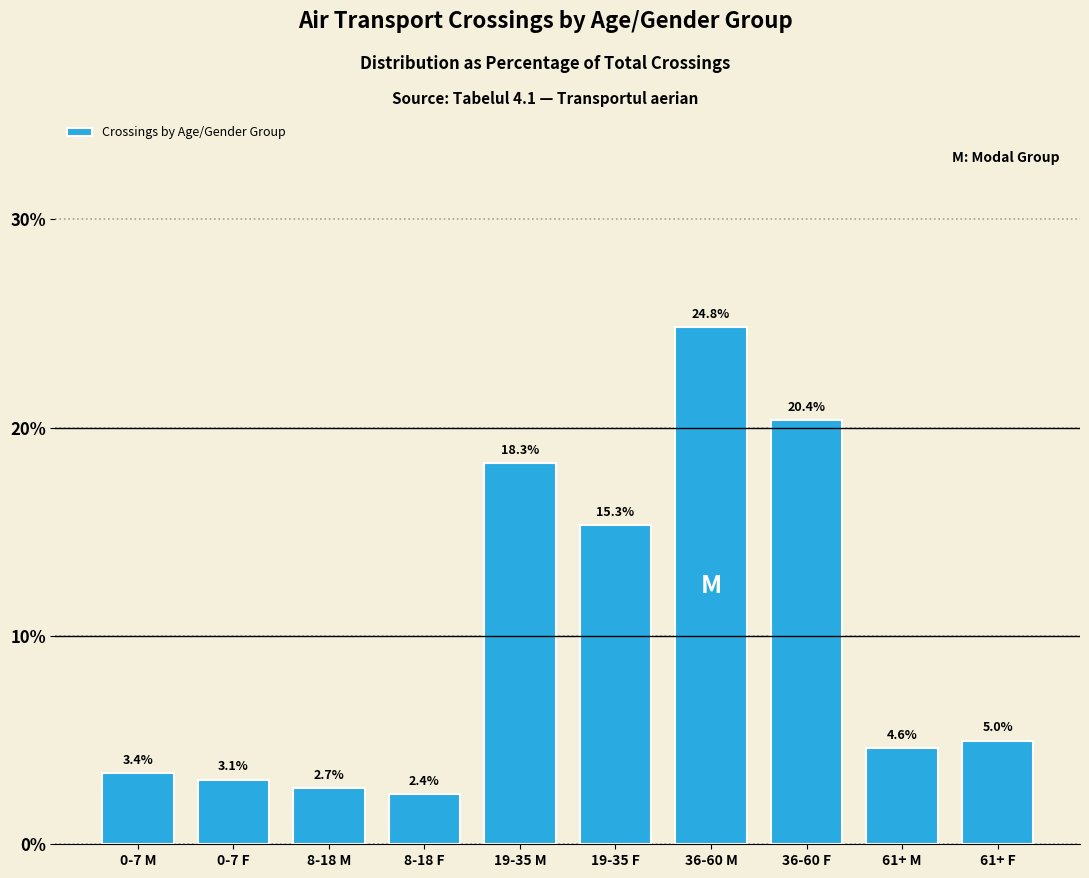

Reading left to right, list all the values displayed in this chart.

3.4	3.1	2.7	2.4	18.3	15.3	24.8	20.4	4.6	5.0